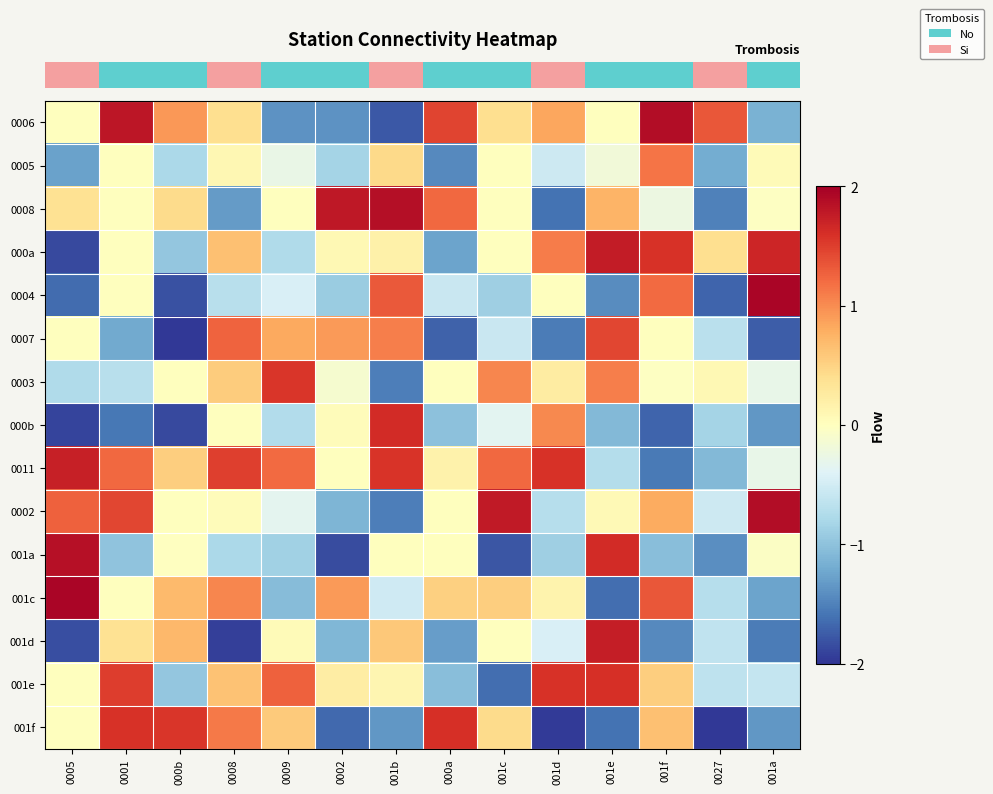

Which category has the highest value across all series?

001a